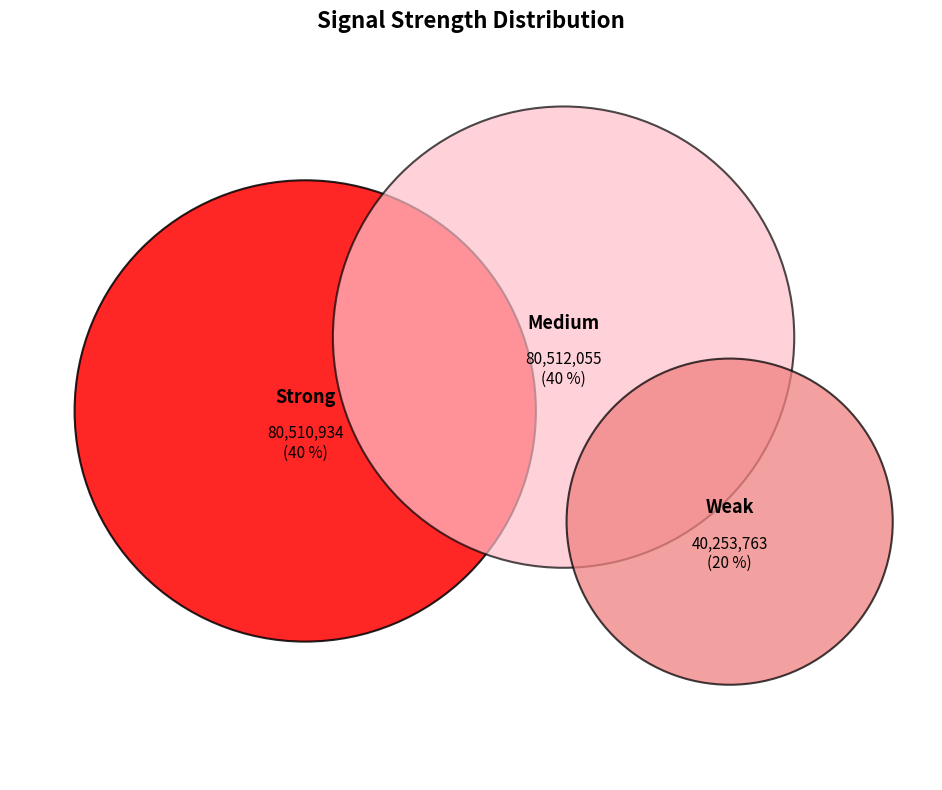

True or false: 38 accounts for 17% of the total.

False